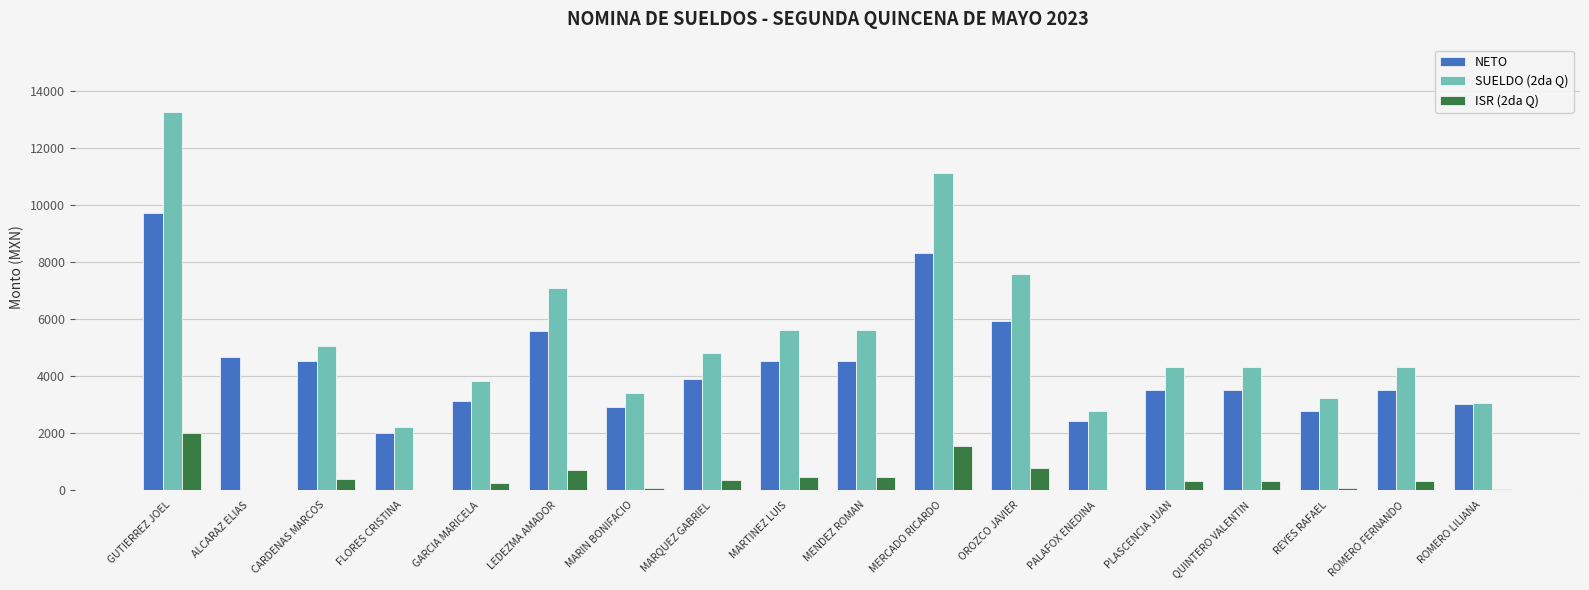

What is the highest value of the SUELDO (2da Q) series?

13261.6